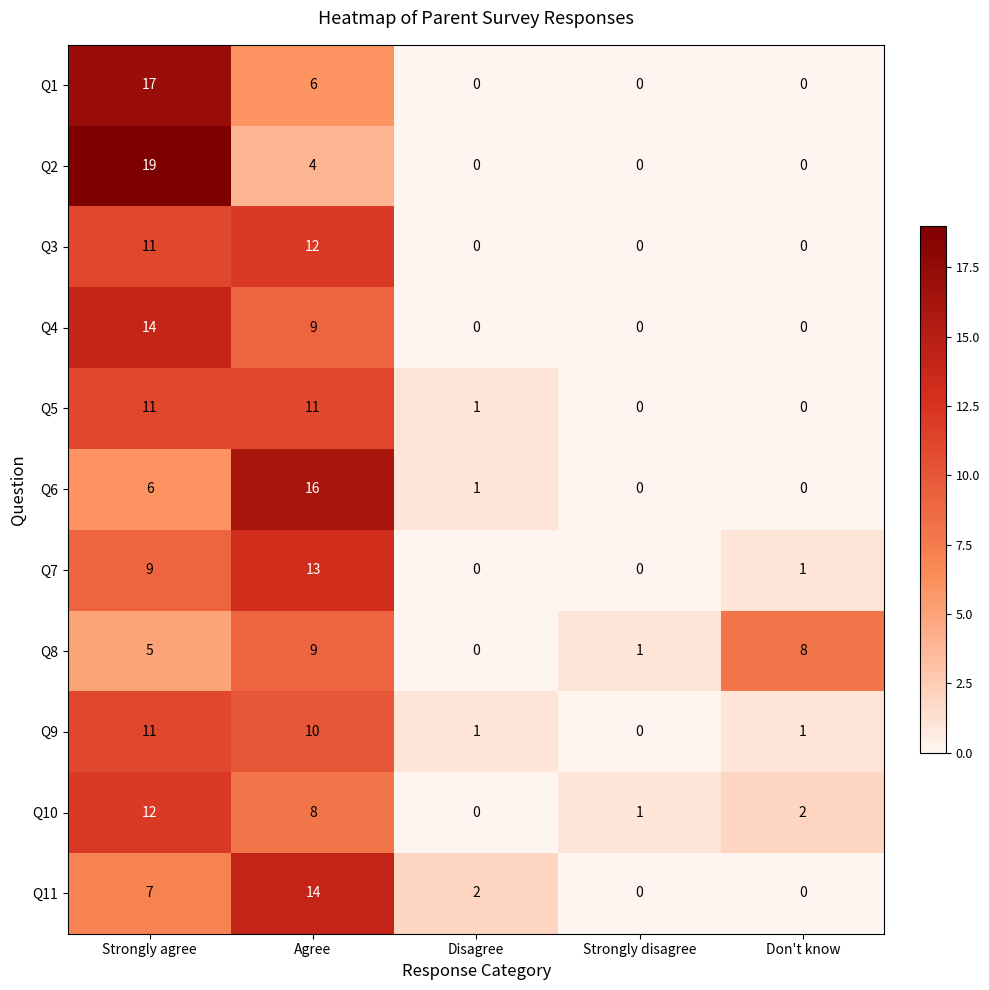

What is the difference between the maximum and minimum values in the Q5 series?

11